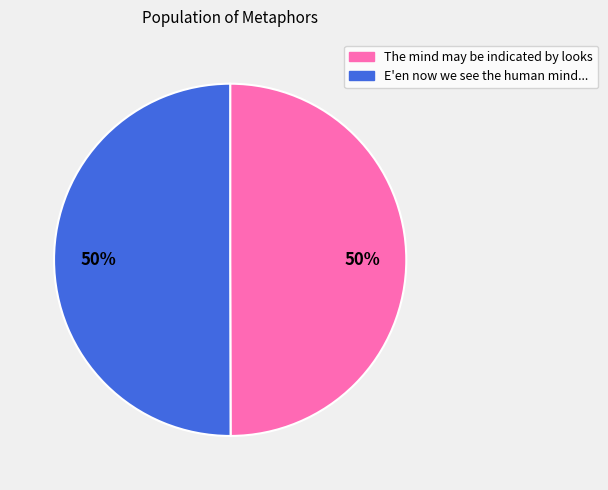

To the nearest percent, what is the average slice percentage?

50%